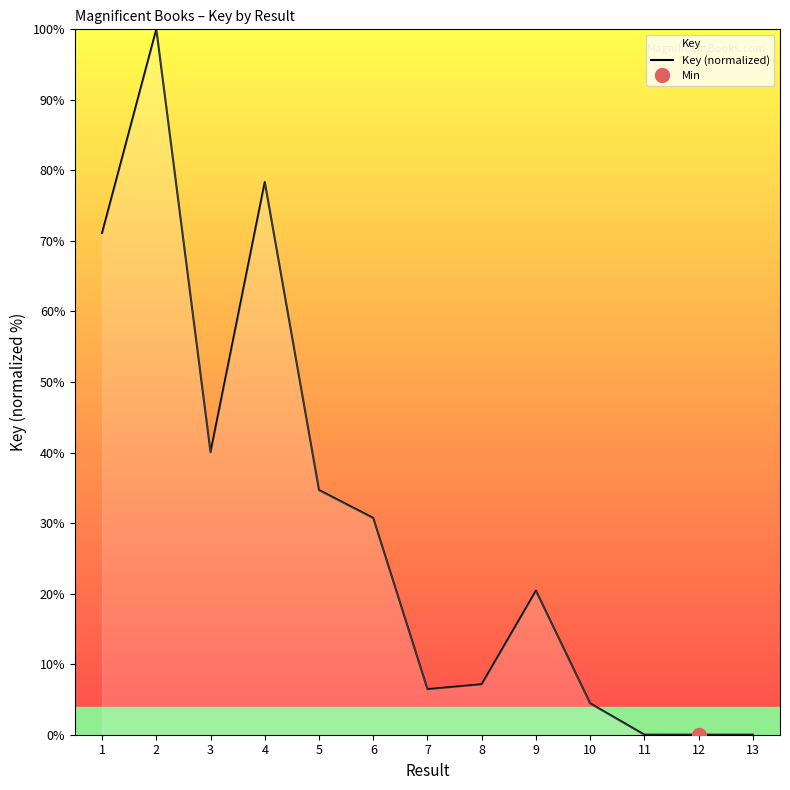

List the labels in order of value, largest first.

2, 4, 1, 3, 5, 6, 9, 8, 7, 10, 11, 13, 12